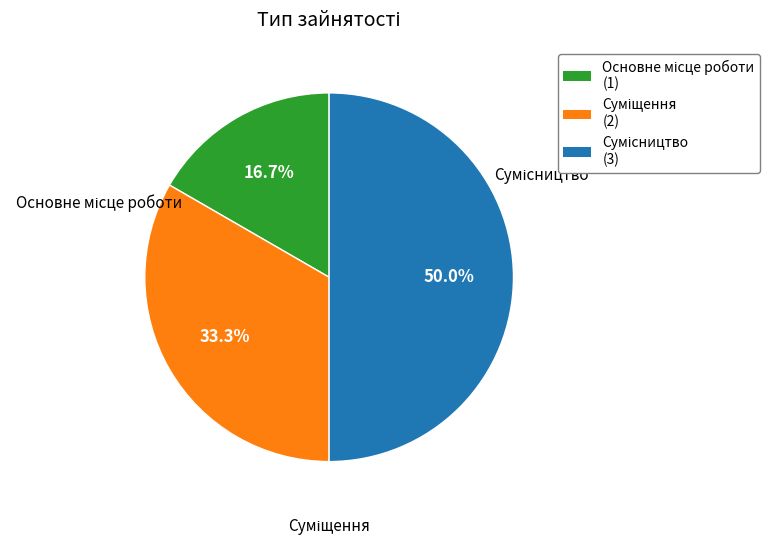

What is the change in value from Основне місце роботи to Сумісництво?

+2